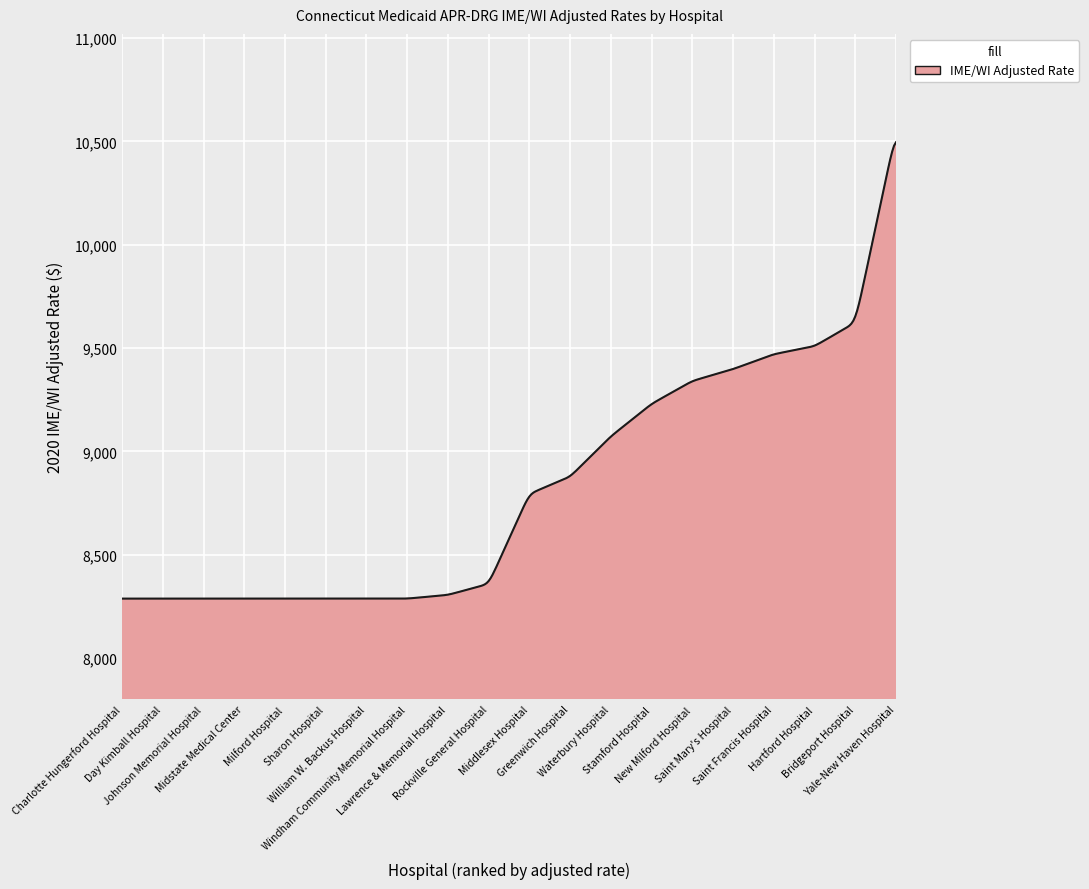

What is the average value?

8812.4